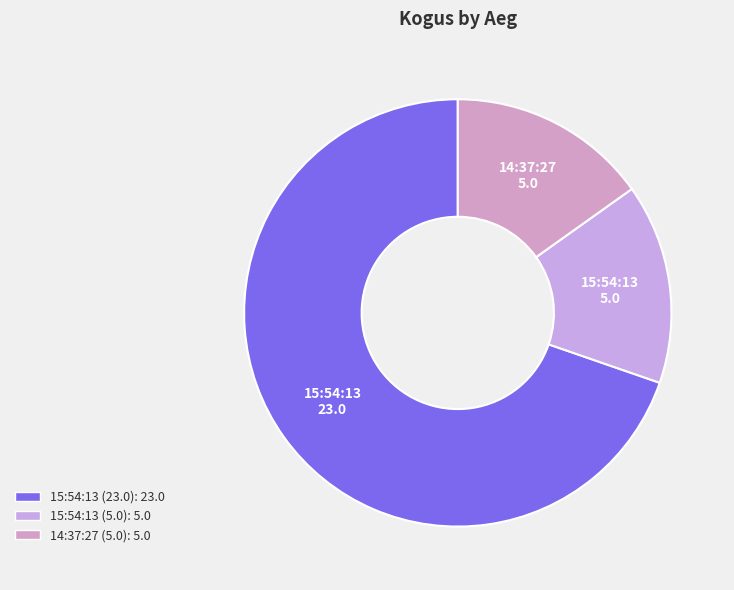

How many segments does this pie chart have?

3